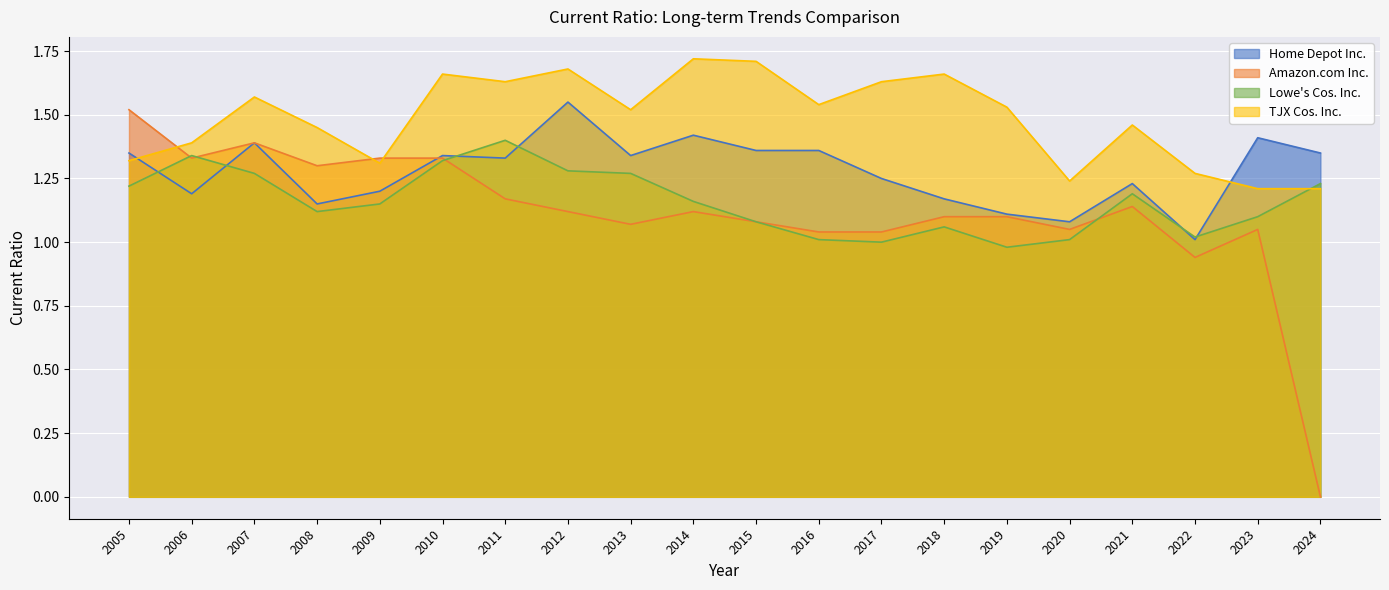

At which label does Amazon.com Inc. reach its peak?

2005